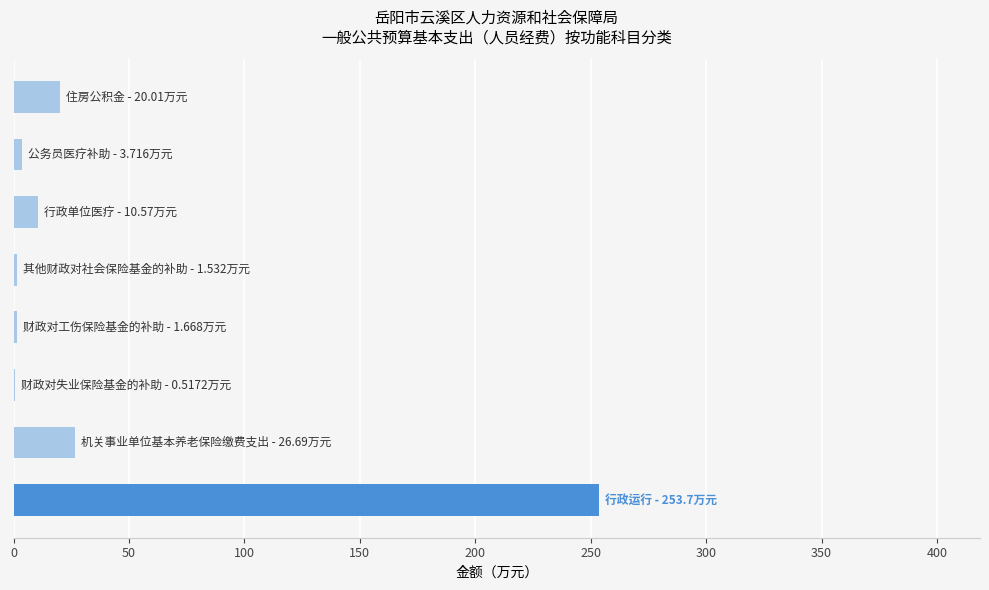

Are the bars horizontal?

Yes